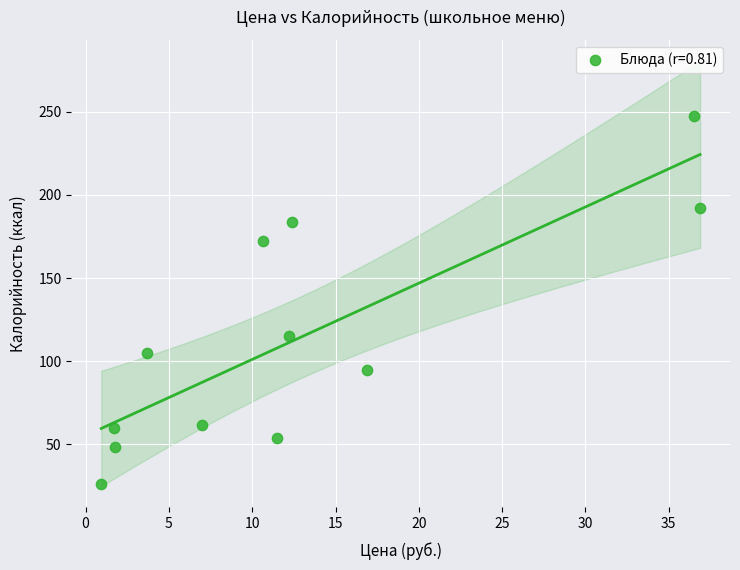

What Y value in the scatter plot is closest to 136?

115.2